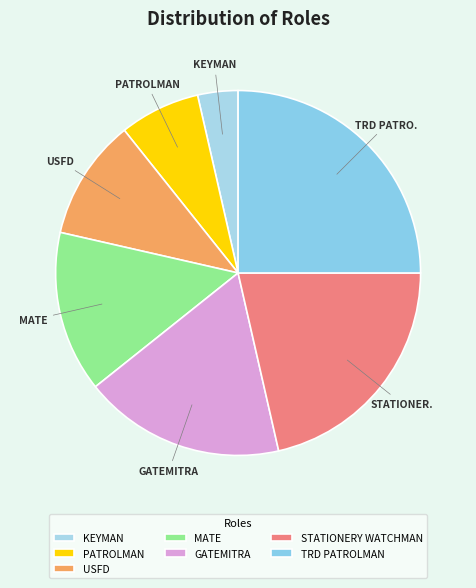

To the nearest percent, what percentage of the pie is MATE?

14%